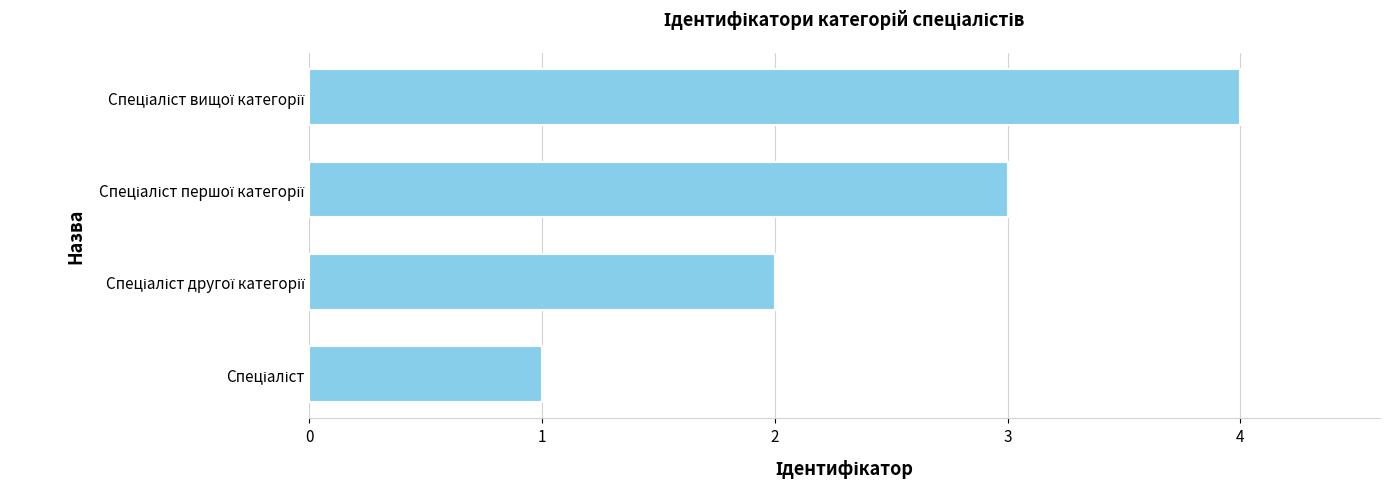

What is the sum of all values?

10